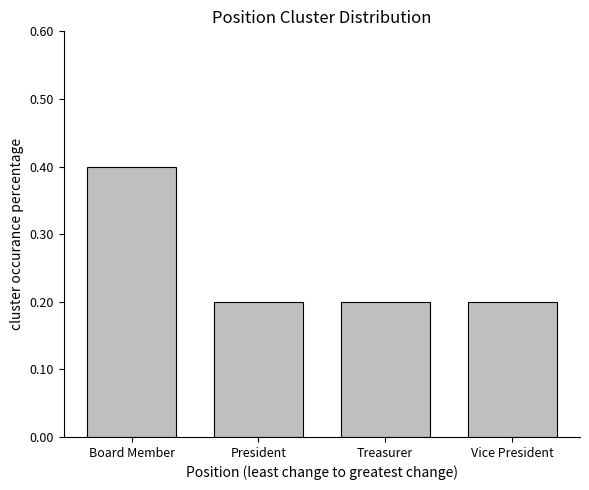

What is the difference between the maximum and second lowest values?

0.2